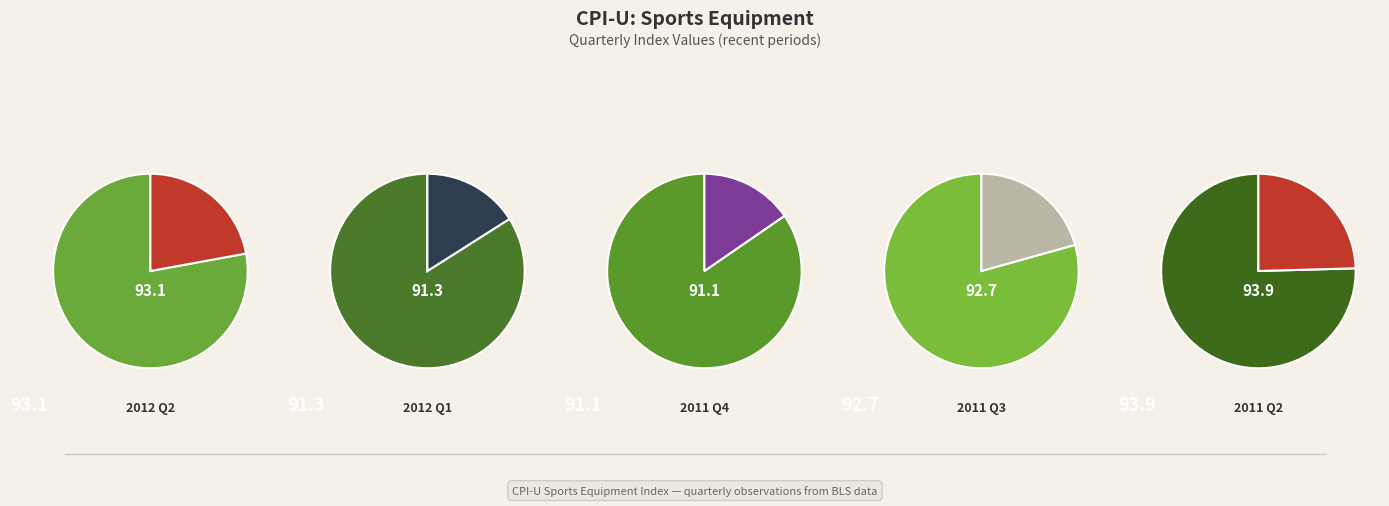

How much of the chart is everything except 2011 Q4?

80.3%